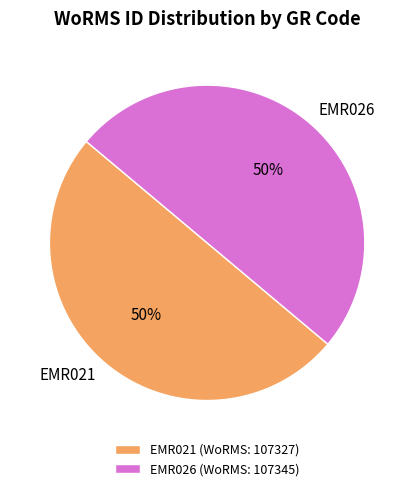

To the nearest percent, what is the average slice percentage?

50%